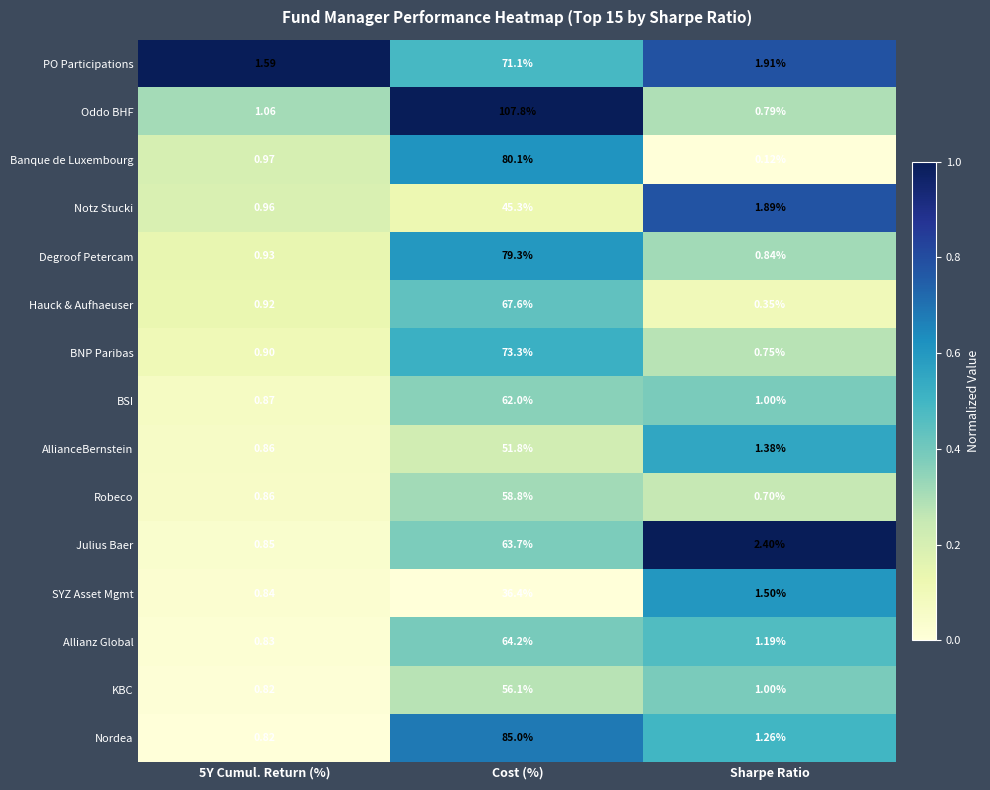

Which series has the largest total across all categories?

Oddo BHF